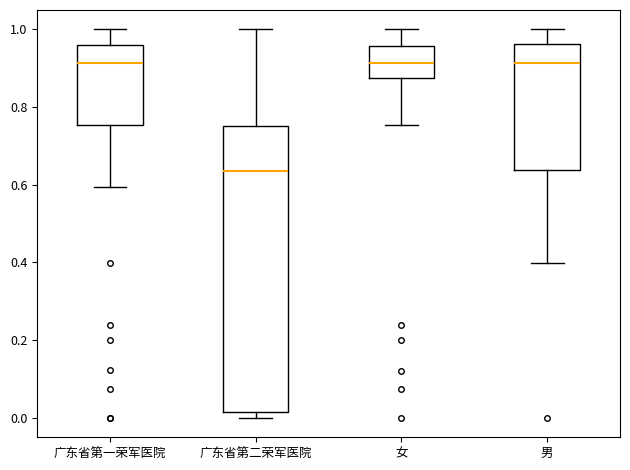

Reading left to right, read every box against the y-axis: the position of its median line, the range the box covers, and the ends of its whiskers. The values are not printed on the chart, so give them approximately, as read against the axis.

广东省第一荣军医院: median 0.92, box 0.76 to 0.96, whiskers 0.60 to 1.00
广东省第二荣军医院: median 0.64, box 0.02 to 0.76, whiskers 0.00 to 1.00
女: median 0.92, box 0.88 to 0.96, whiskers 0.76 to 1.00
男: median 0.92, box 0.64 to 0.96, whiskers 0.40 to 1.00